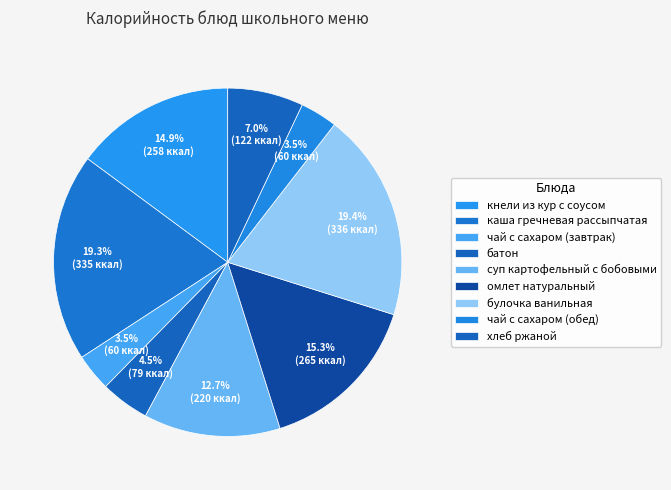

What is the change in value from каша гречневая рассыпчатая to хлеб ржаной?

-213.0